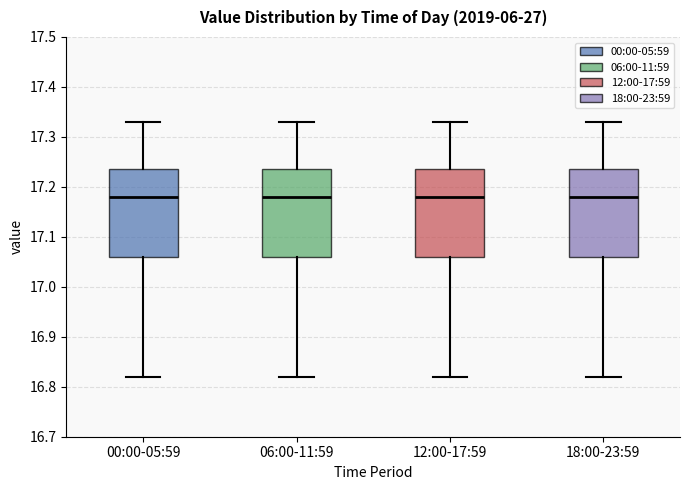

Reading left to right, read every box against the y-axis: the position of its median line, the range the box covers, and the ends of its whiskers. The values are not printed on the chart, so give them approximately, as read against the axis.

00:00-05:59: median 17.18, box 17.06 to 17.24, whiskers 16.82 to 17.33
06:00-11:59: median 17.18, box 17.06 to 17.24, whiskers 16.82 to 17.33
12:00-17:59: median 17.18, box 17.06 to 17.24, whiskers 16.82 to 17.33
18:00-23:59: median 17.18, box 17.06 to 17.24, whiskers 16.82 to 17.33